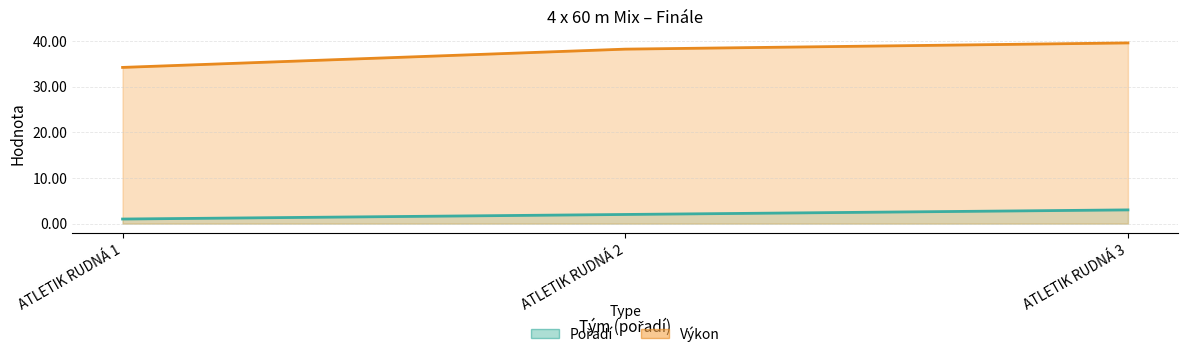

What is the minimum value shown in the chart?

1.0